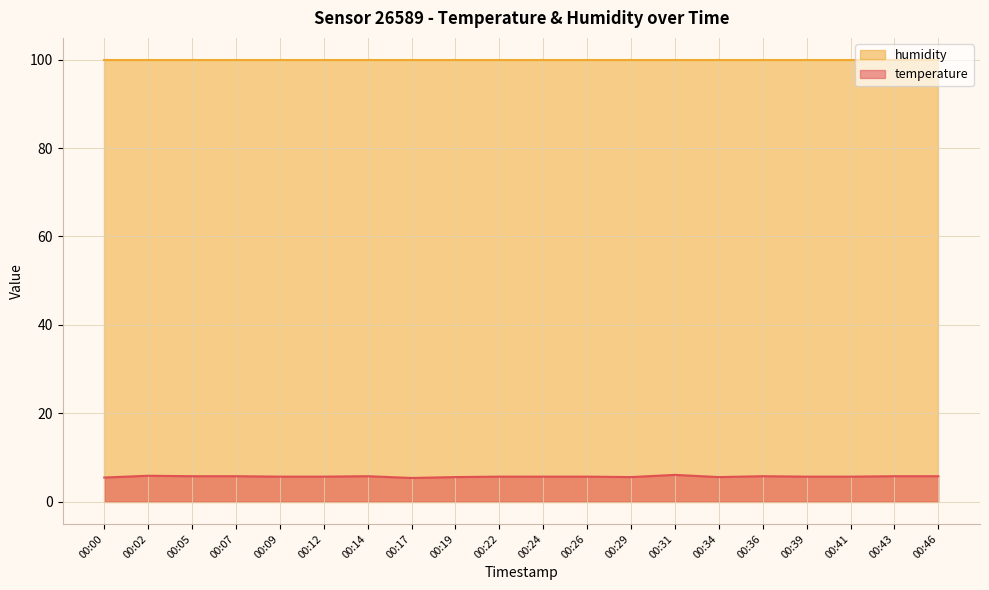

How many points are higher than both their immediate neighbors (excluding endpoints)?

4